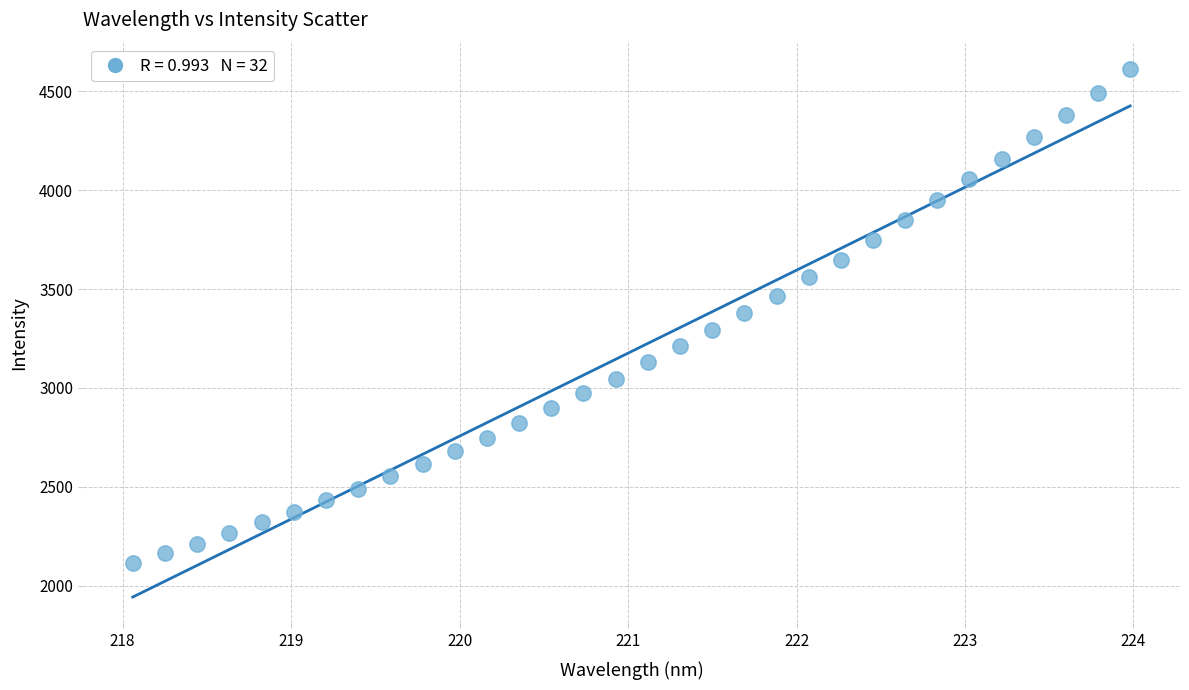

What is the range of X values (max minus min)?

5.9